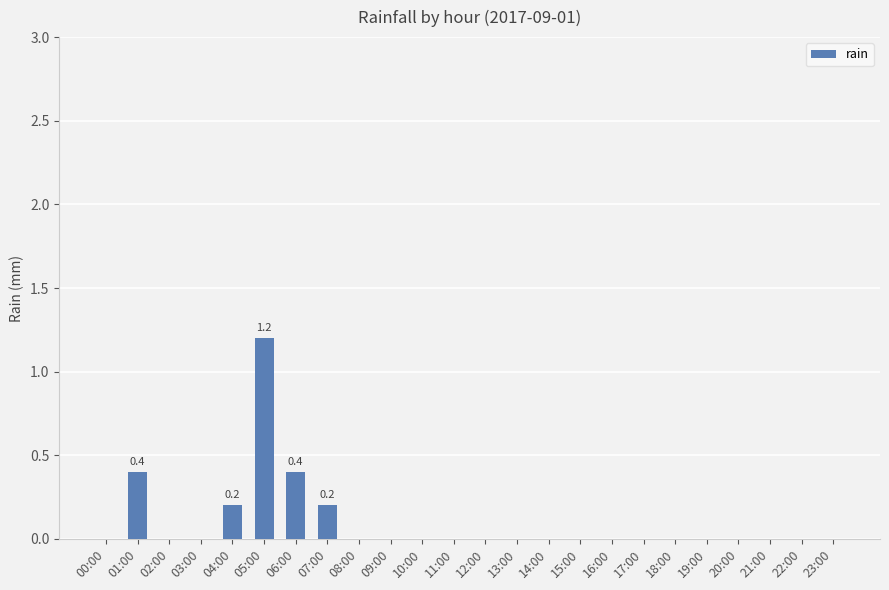

Reading left to right, what are all the values shown in this chart?

0.0	0.4	0.0	0.0	0.2	1.2	0.4	0.2	0.0	0.0	0.0	0.0	0.0	0.0	0.0	0.0	0.0	0.0	0.0	0.0	0.0	0.0	0.0	0.0